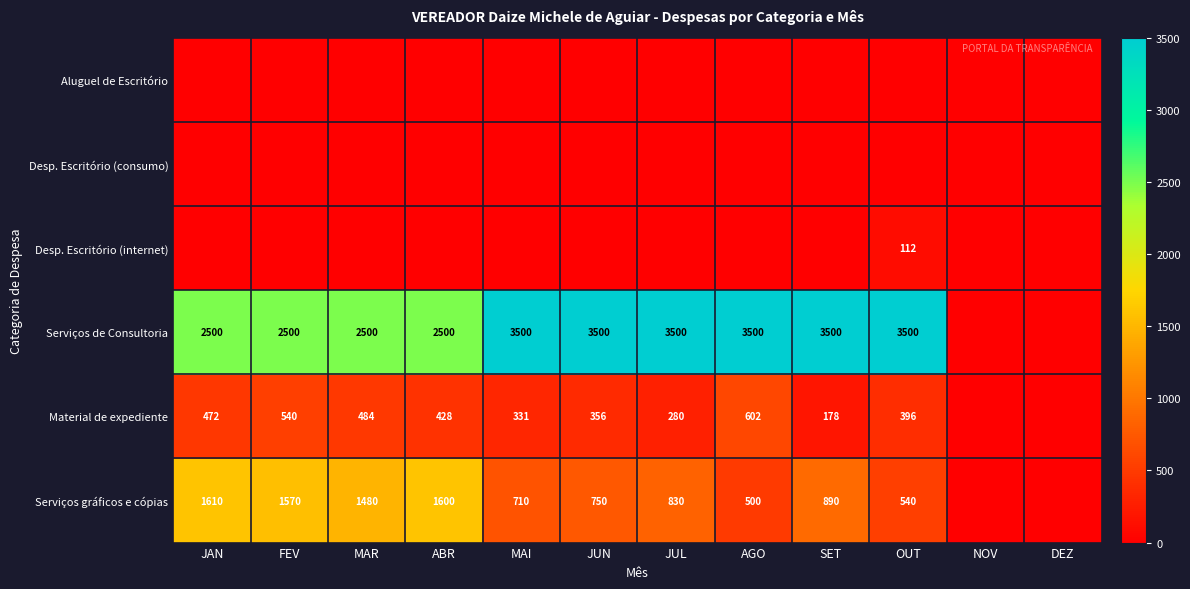

What is the difference between the Serviços de Consultoria values at JAN and OUT?

1000